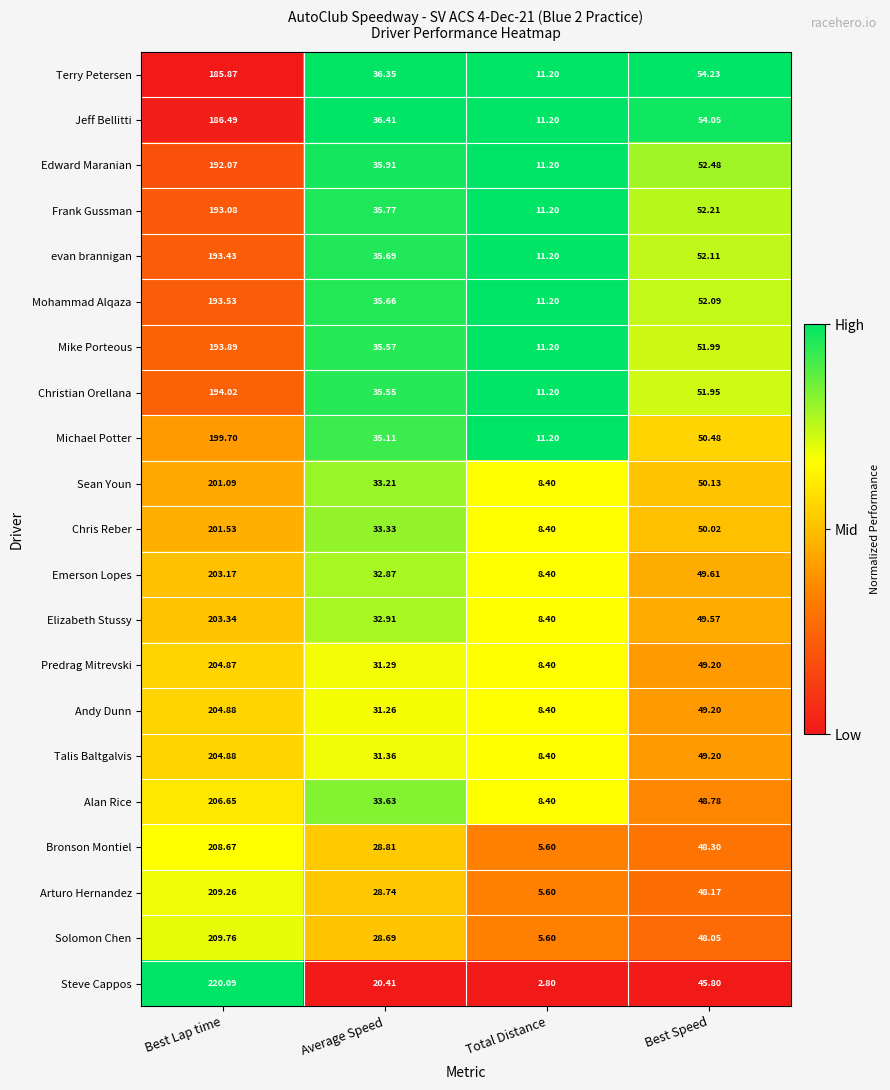

Where does the evan brannigan series first go above 52?

Best Lap time